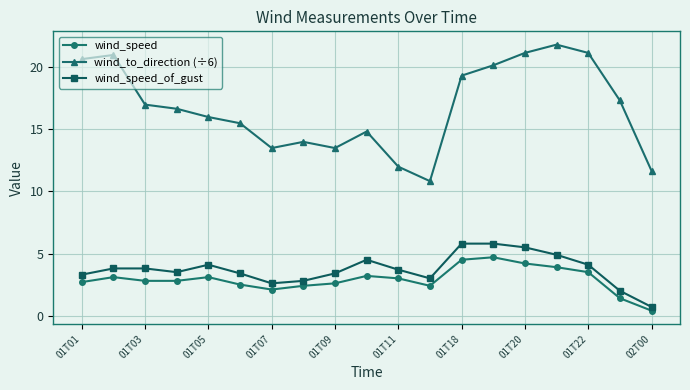

Rank the series by their maximum value, from highest to lowest.

wind_to_direction (÷6), wind_speed_of_gust, wind_speed